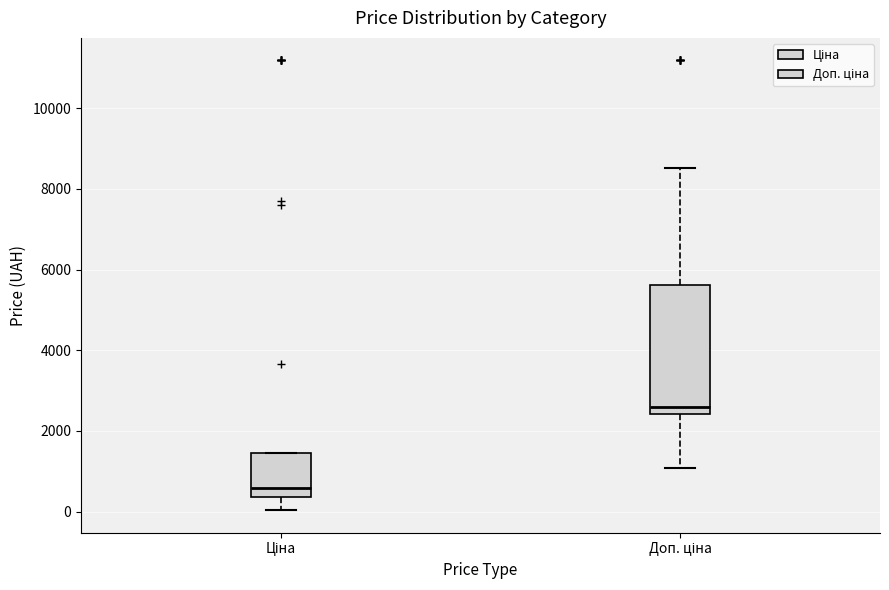

Comparing the boxes themselves (not the whiskers), which one is the tallest?

Доп. ціна